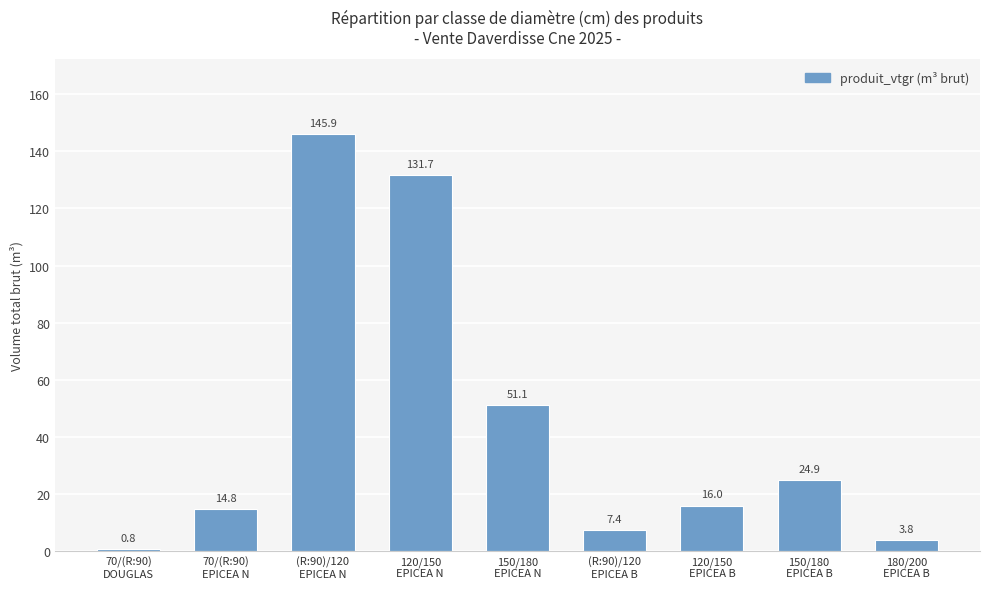

Does the chart contain any negative values?

No